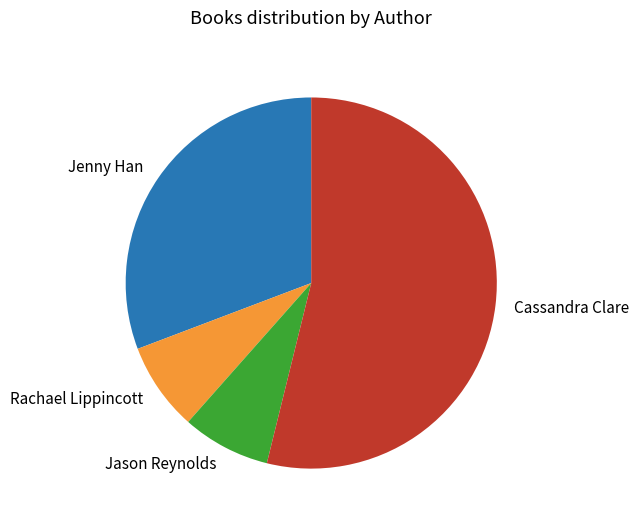

Does any single category account for the majority?

Yes